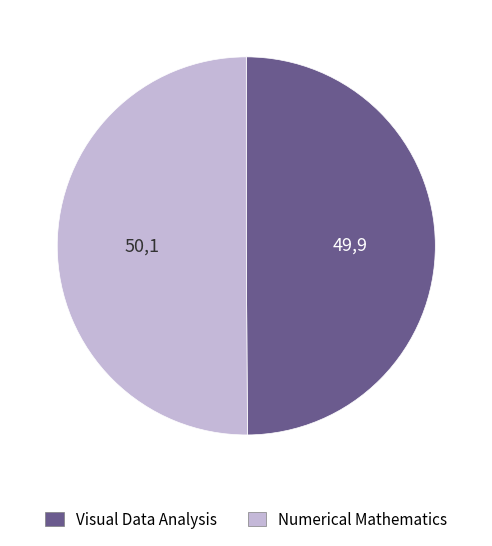

The Numerical Mathematics slice represents 50% of the pie. True or false?

True